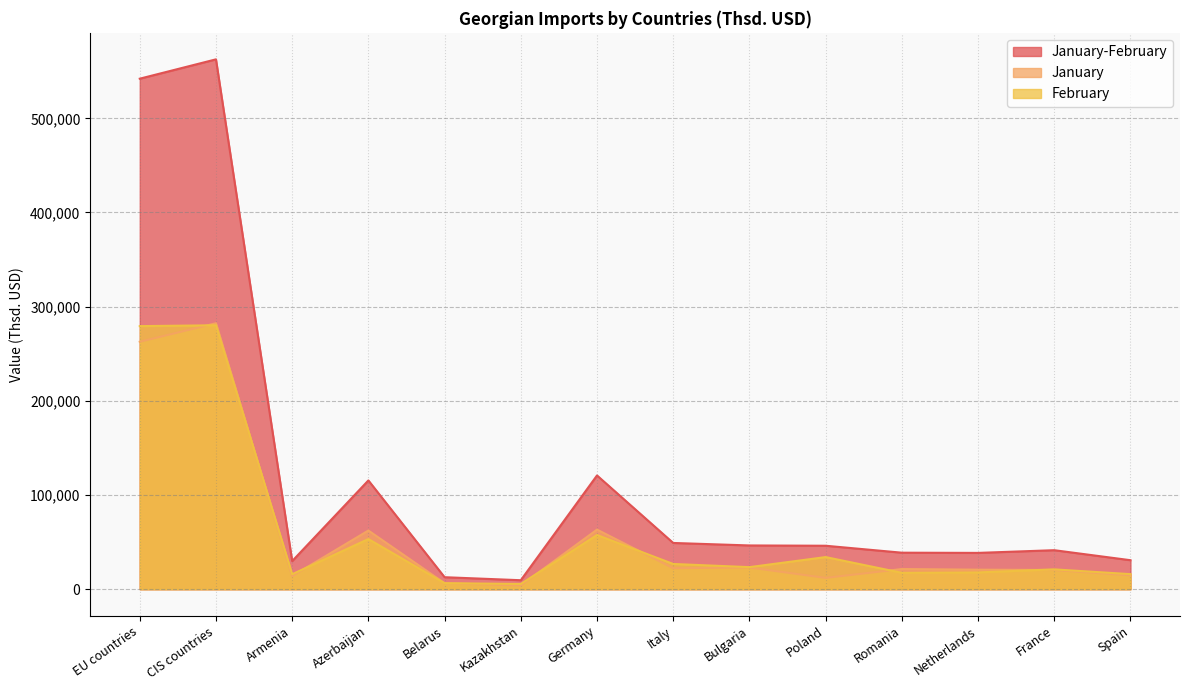

What is the average value of the January-February series?

120300.5